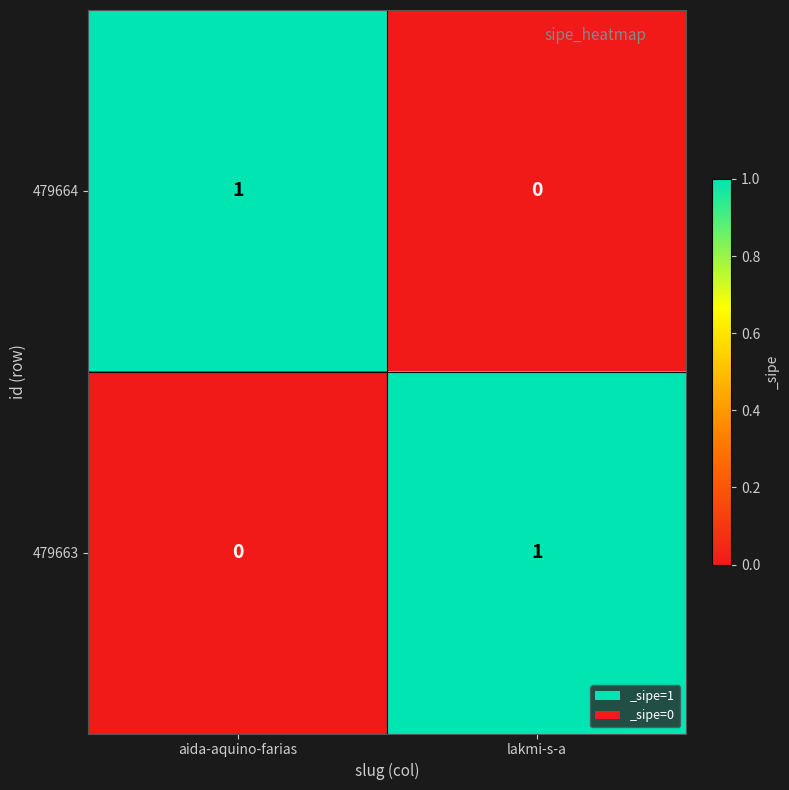

Is it true that 479663 equals 1 at lakmi-s-a?

True